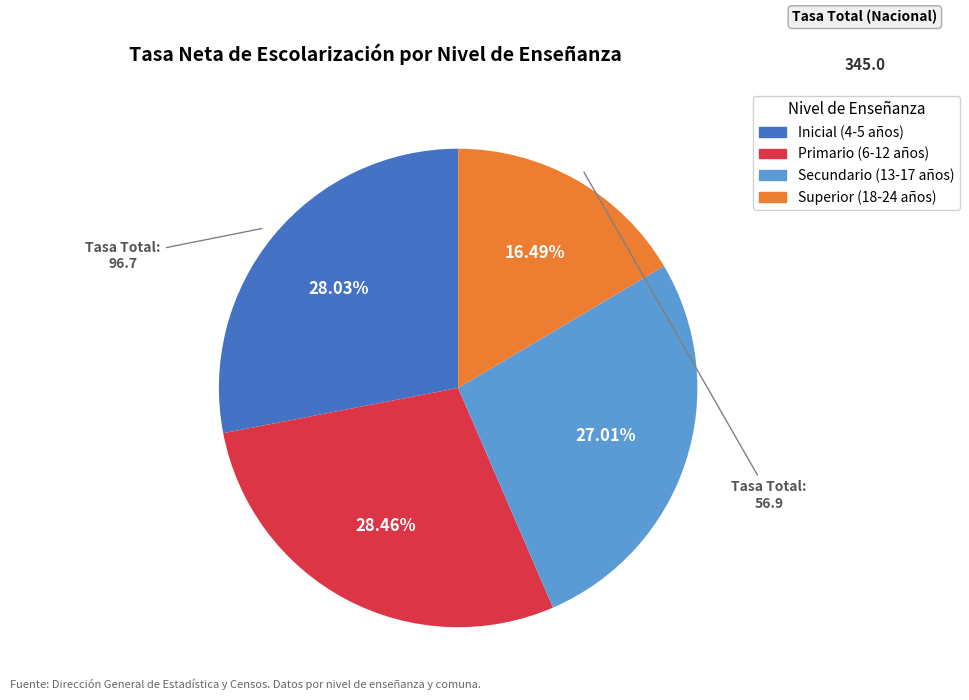

How many slices are in this pie chart?

4